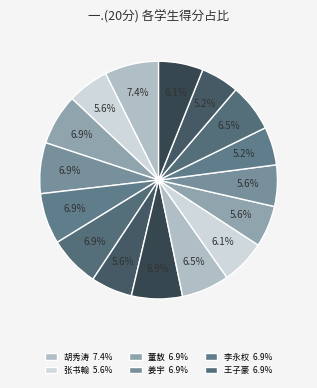

Rank the categories by value from lowest to highest.

魏琦, 李德乐, 张书翰, 于浩枫, 徐俊泽, 姜仁志, 杨佳一, 王钊, 宋人骏, 王吉龙, 董敖, 姜宇, 李永权, 王子豪, 袁宇晨, 胡秀涛